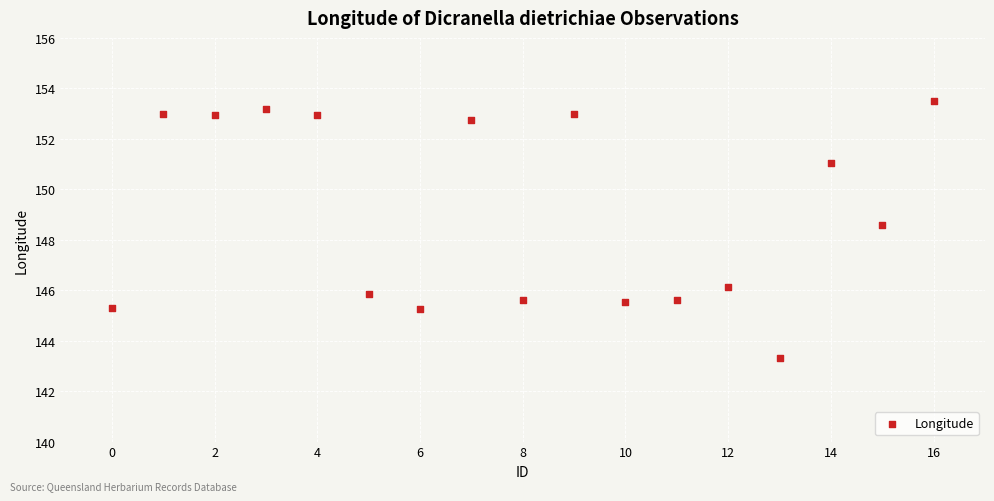

What Y value in the scatter plot is closest to 148?

148.6